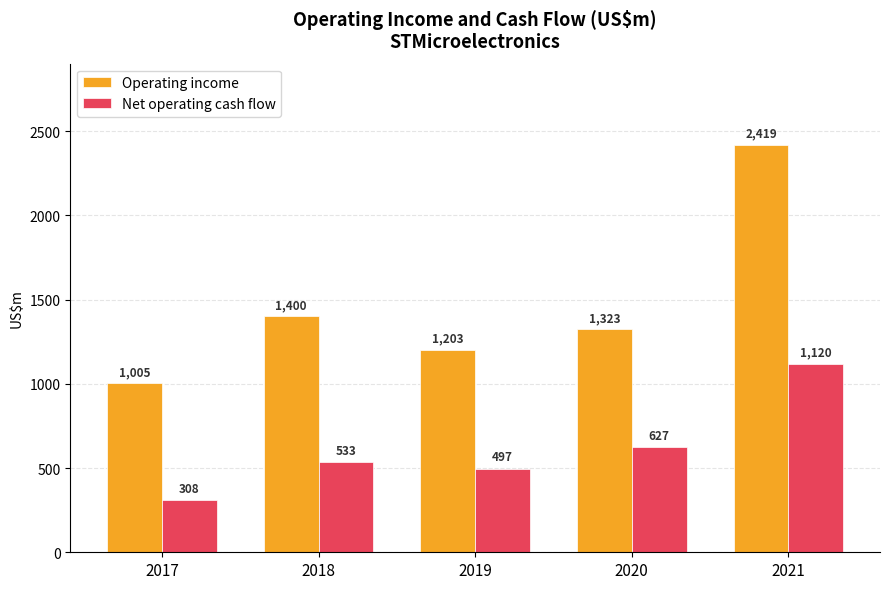

The value of Net operating cash flow at 2021 is 1842. True or false?

False